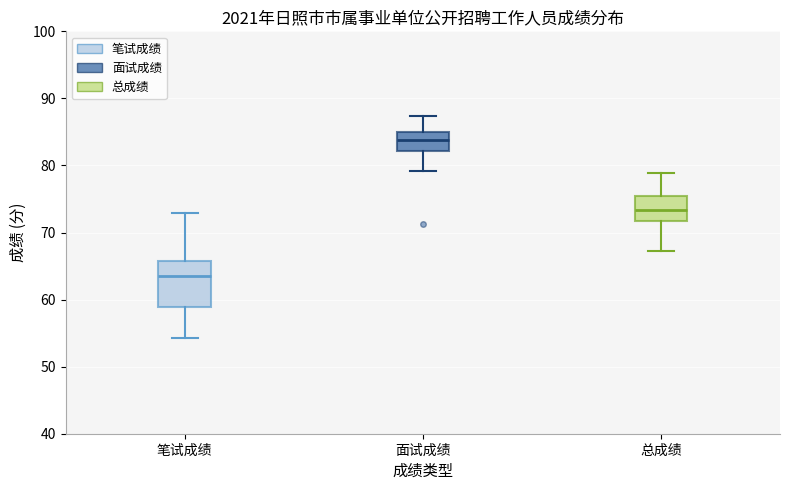

Reading left to right, read every box against the y-axis: the position of its median line, the range the box covers, and the ends of its whiskers. The values are not printed on the chart, so give them approximately, as read against the axis.

笔试成绩: median 64, box 59 to 66, whiskers 54 to 73
面试成绩: median 84, box 82 to 85, whiskers 79 to 87
总成绩: median 73, box 72 to 75, whiskers 67 to 79